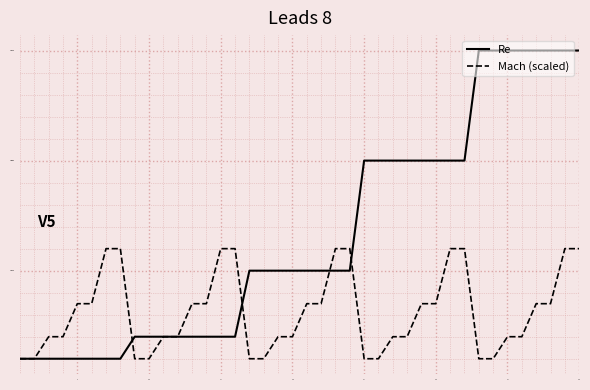

Rank the series by their average value, from lowest to highest.

Mach (scaled), Re